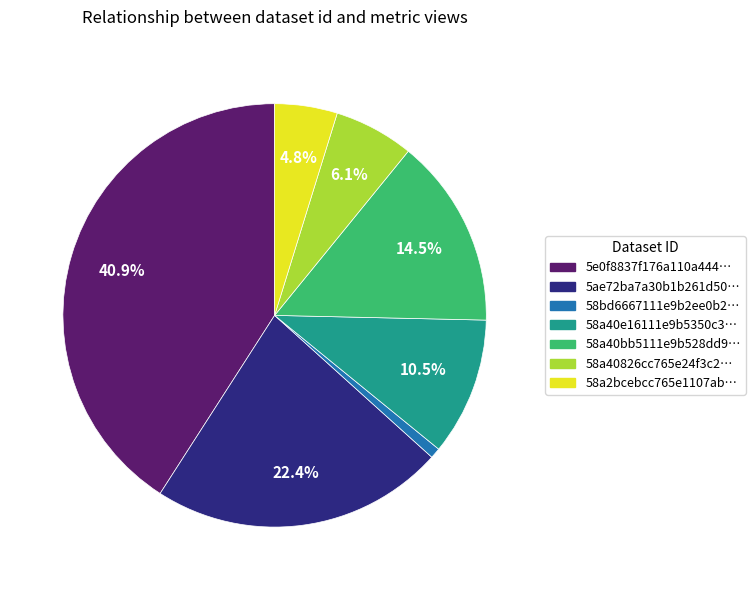

Is there a majority slice in this chart?

No